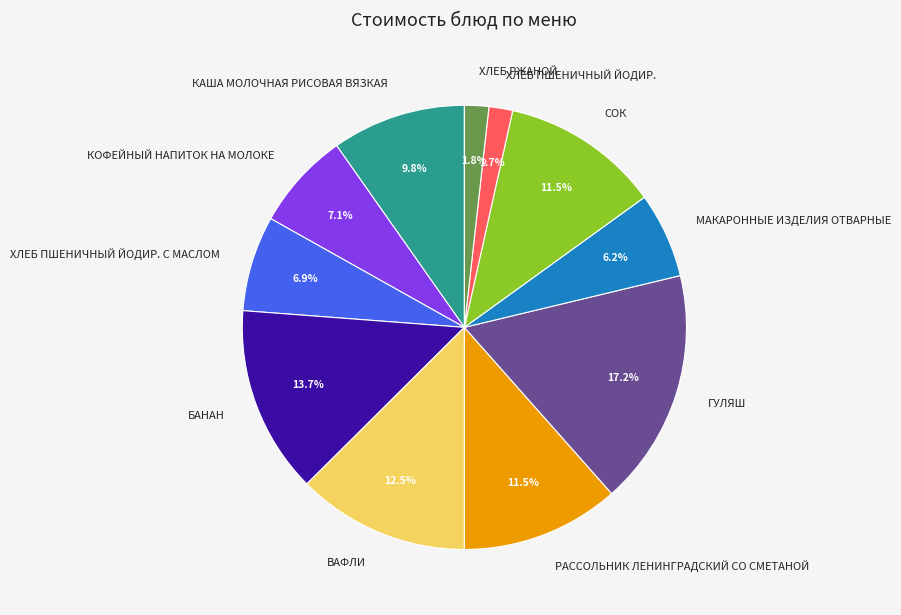

To the nearest percent, what is the combined percentage of БАНАН and ХЛЕБ ПШЕНИЧНЫЙ ЙОДИР.?

15%